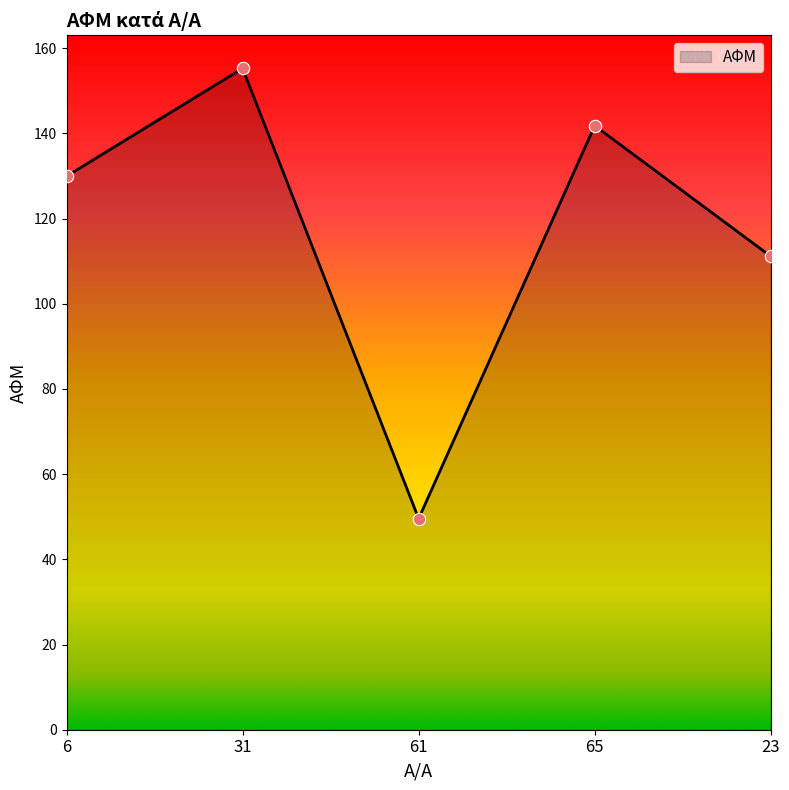

What is the ratio of the value at 23 to the value at 6?

0.9